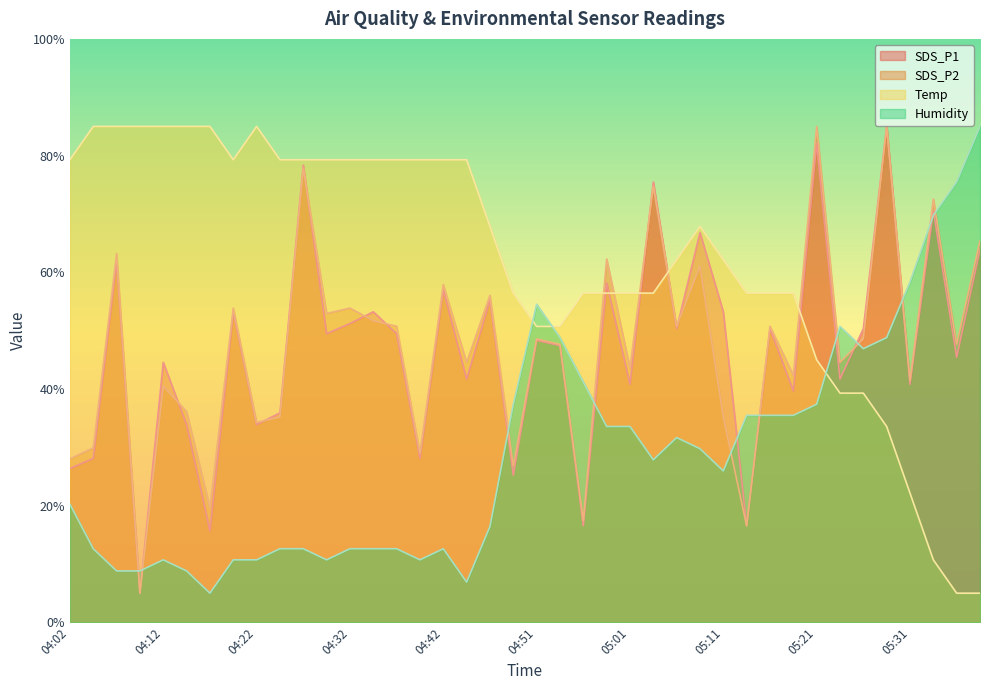

Reading left to right, what are all the values shown in this chart?

SDS_P1: 04:02=26.4	04:05=28.1	04:07=61.9	04:10=5.0	04:12=44.6	04:15=33.9	04:17=15.7	04:20=53.2	04:22=33.9	04:25=35.9	04:27=78.4	04:29=49.5	04:32=51.2	04:34=53.2	04:37=49.5	04:39=28.1	04:42=57.0	04:44=41.7	04:47=55.3	04:49=25.2	04:51=48.3	04:54=47.5	04:56=16.6	04:59=58.1	05:01=40.8	05:04=75.5	05:06=50.3	05:09=66.8	05:11=53.2	05:14=16.6	05:16=50.3	05:18=39.7	05:21=82.1	05:23=41.7	05:26=50.3	05:28=85.0	05:31=40.8	05:33=70.6	05:36=45.4	05:38=63.9
SDS_P2: 04:02=28.0	04:05=29.9	04:07=63.2	04:10=5.0	04:12=40.5	04:15=36.1	04:17=19.6	04:20=53.9	04:22=34.3	04:25=35.2	04:27=77.8	04:29=52.9	04:32=53.9	04:34=51.7	04:37=50.8	04:39=29.0	04:42=57.9	04:44=44.5	04:47=56.1	04:49=26.8	04:51=48.6	04:54=47.6	04:56=17.5	04:59=62.3	05:01=43.6	05:04=74.7	05:06=50.8	05:09=61.0	05:11=35.2	05:14=16.5	05:16=50.8	05:18=42.4	05:21=85.0	05:23=44.5	05:26=48.6	05:28=85.0	05:31=41.4	05:33=72.5	05:36=47.6	05:38=65.4
Temp: 04:02=79.3	04:05=85.0	04:07=85.0	04:10=85.0	04:12=85.0	04:15=85.0	04:17=85.0	04:20=79.3	04:22=85.0	04:25=79.3	04:27=79.3	04:29=79.3	04:32=79.3	04:34=79.3	04:37=79.3	04:39=79.3	04:42=79.3	04:44=79.3	04:47=67.9	04:49=56.4	04:51=50.7	04:54=50.7	04:56=56.4	04:59=56.4	05:01=56.4	05:04=56.4	05:06=62.1	05:09=67.9	05:11=62.1	05:14=56.4	05:16=56.4	05:18=56.4	05:21=45.0	05:23=39.3	05:26=39.3	05:28=33.6	05:31=22.1	05:33=10.7	05:36=5.0	05:38=5.0
Humidity: 04:02=20.2	04:05=12.6	04:07=8.8	04:10=8.8	04:12=10.7	04:15=8.8	04:17=5.0	04:20=10.7	04:22=10.7	04:25=12.6	04:27=12.6	04:29=10.7	04:32=12.6	04:34=12.6	04:37=12.6	04:39=10.7	04:42=12.6	04:44=6.9	04:47=16.4	04:49=37.4	04:51=54.5	04:54=48.8	04:56=41.2	04:59=33.6	05:01=33.6	05:04=27.9	05:06=31.7	05:09=29.8	05:11=26.0	05:14=35.5	05:16=35.5	05:18=35.5	05:21=37.4	05:23=50.7	05:26=46.9	05:28=48.8	05:31=58.3	05:33=69.8	05:36=75.5	05:38=85.0